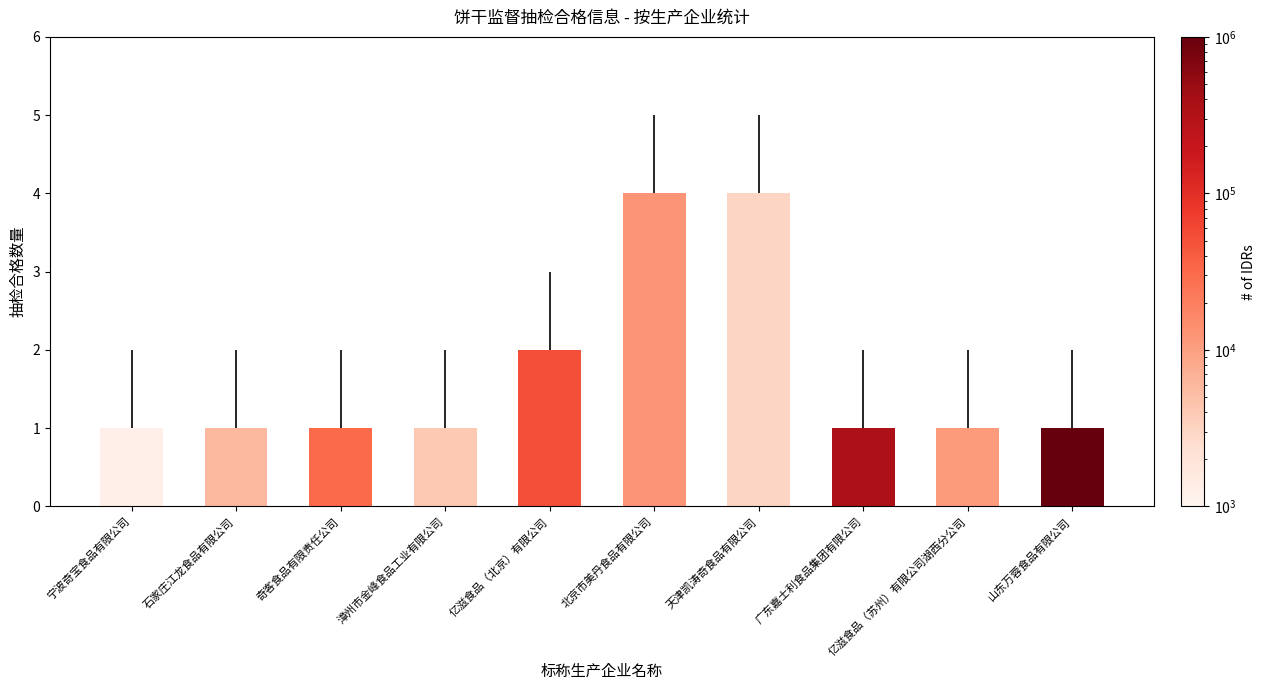

Is it true that the value at 石家庄江龙食品有限公司 is 1?

True